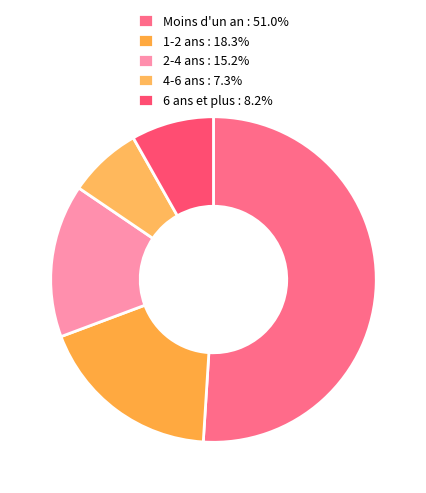

Rank the categories by value from highest to lowest.

Moins d'un an, 1-2 ans, 2-4 ans, 6 ans et plus, 4-6 ans